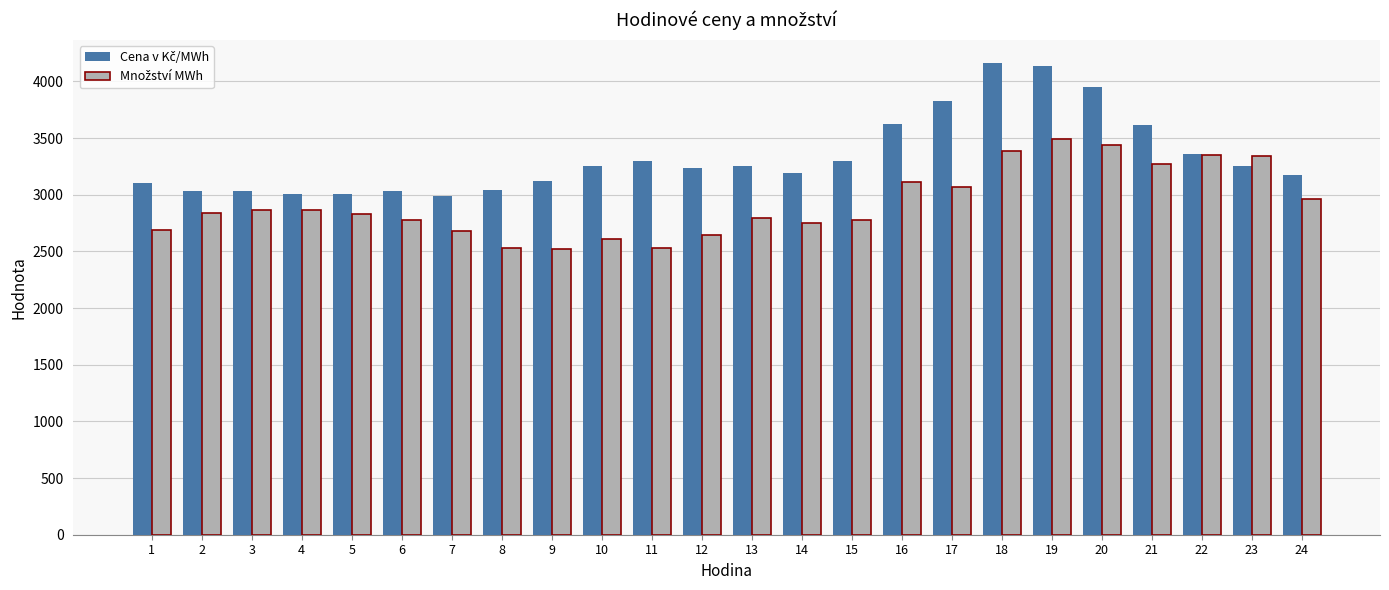

How many distinct data groups are displayed?

2